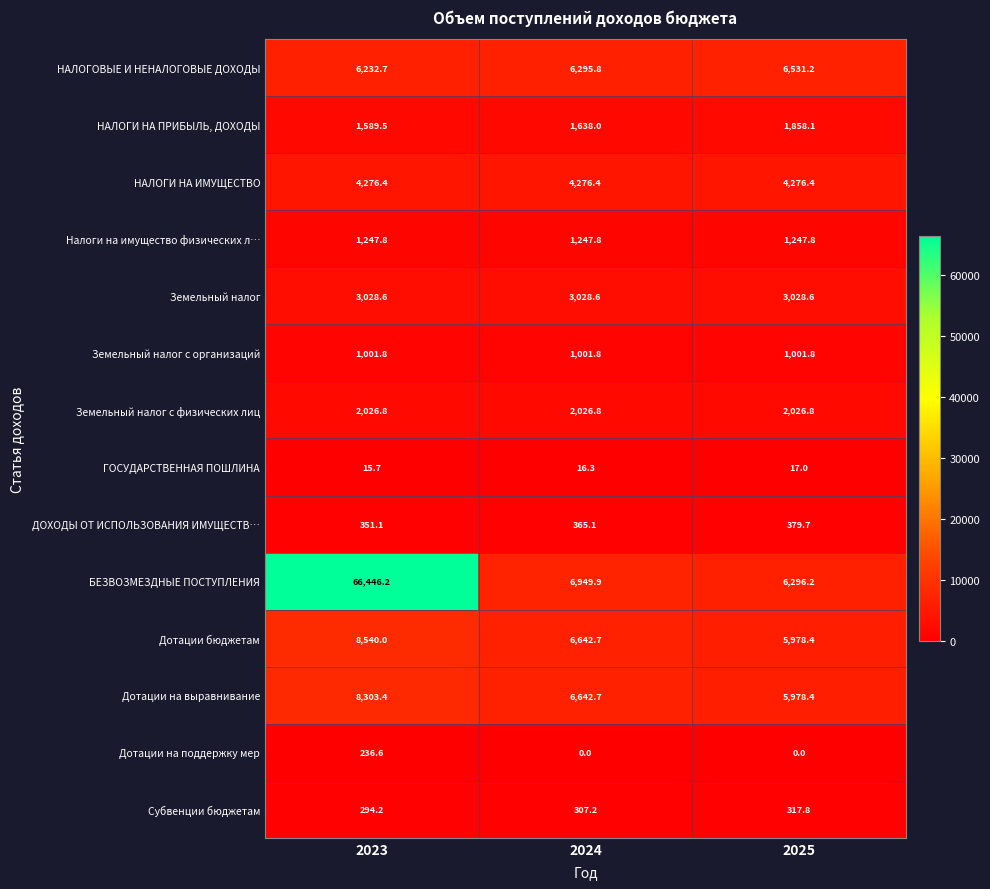

What is the sum of all Земельный налог с физических лиц values?

6080.4